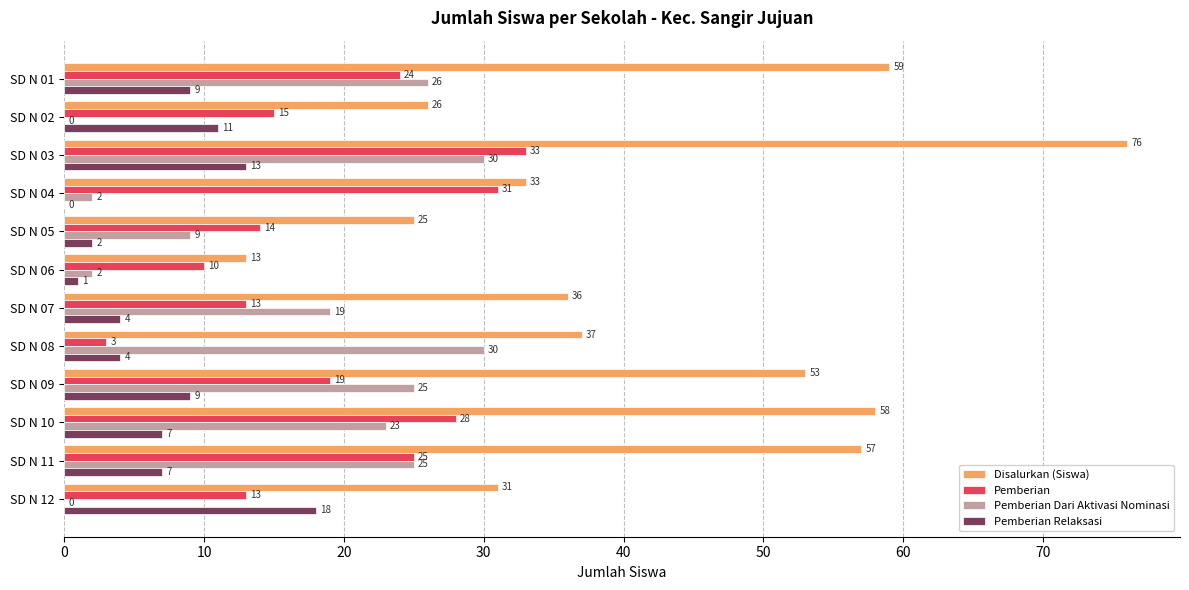

Which series has the largest total across all categories?

Disalurkan (Siswa)